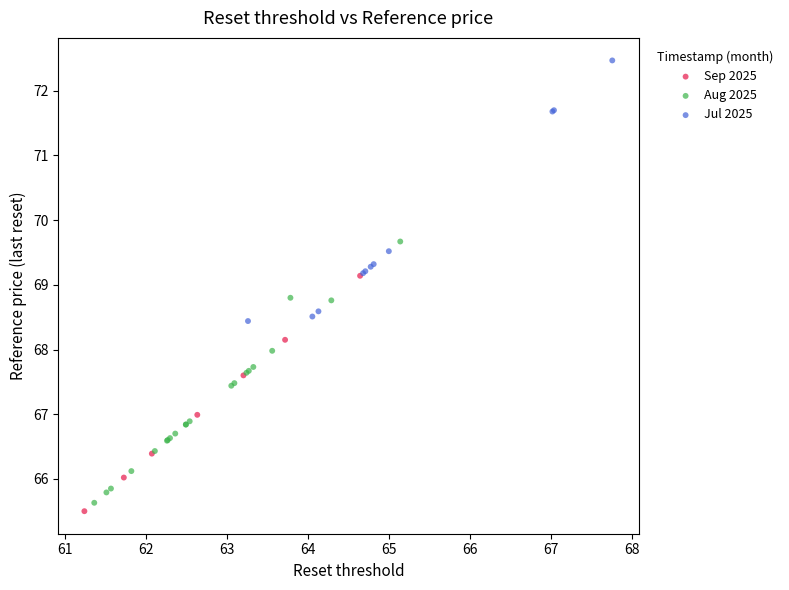

Which series reaches the maximum Y coordinate?

Jul 2025